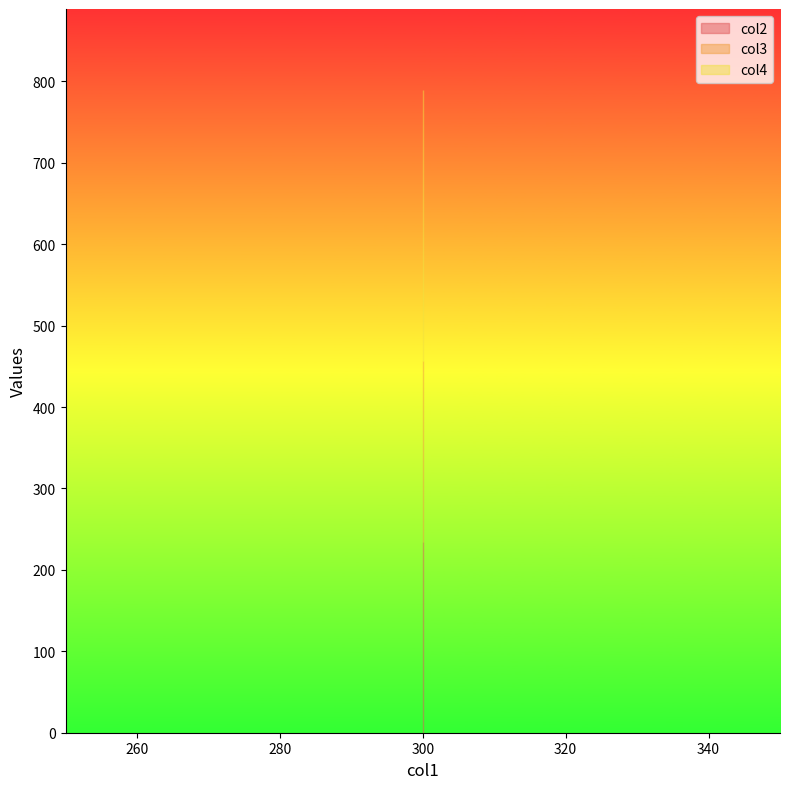

Count the number of data series in this chart.

3